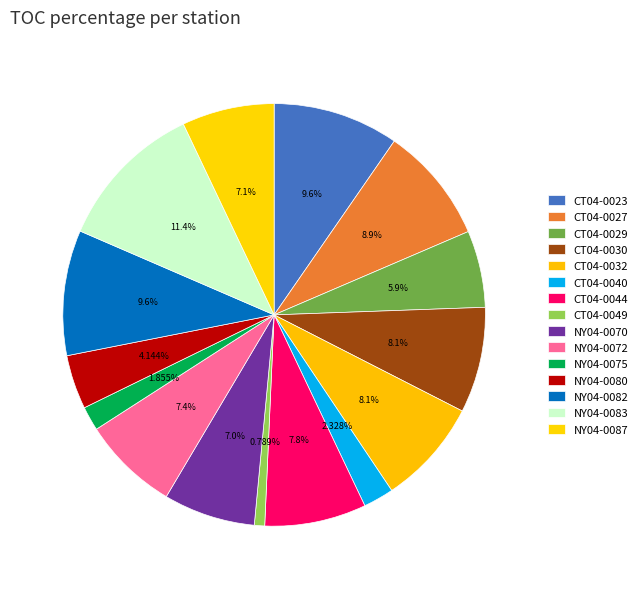

What percentage is the NY04-0087 slice, to the nearest percent?

7%